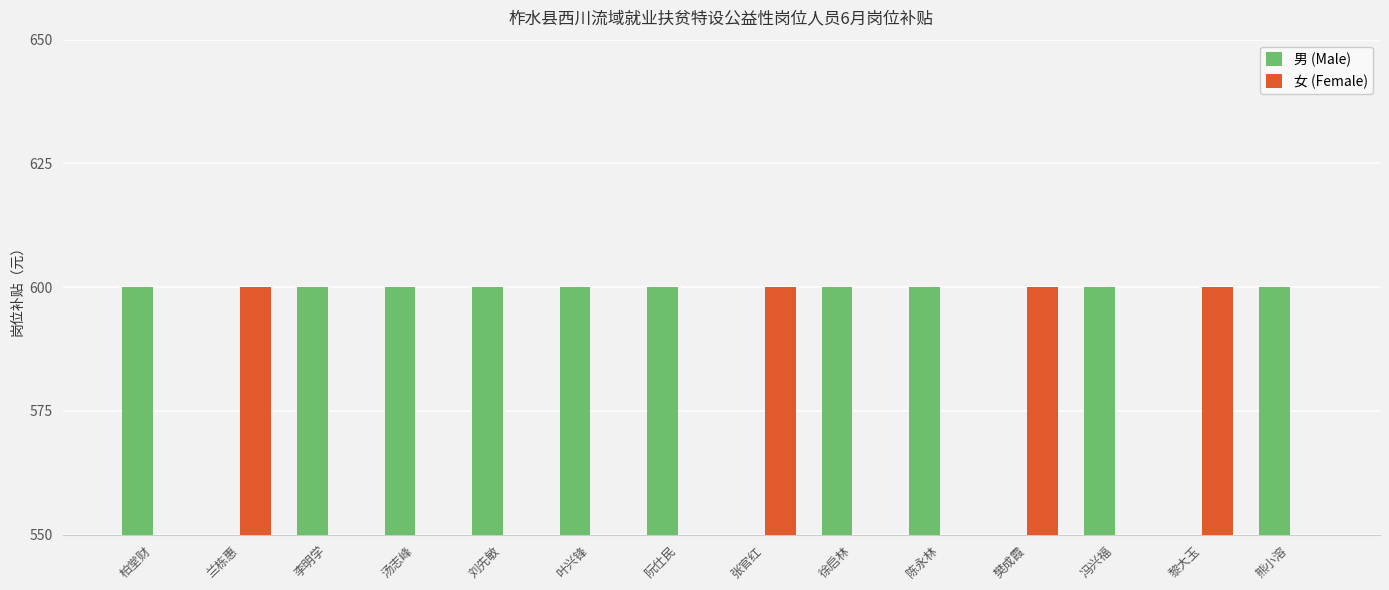

Which has a higher value, 李明学 or 徐启林?

李明学